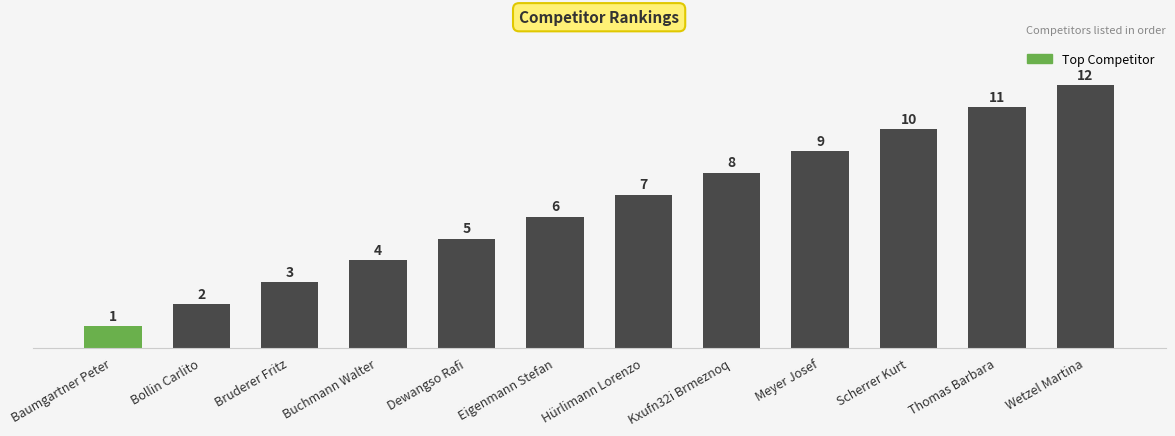

What is the smallest value displayed?

1